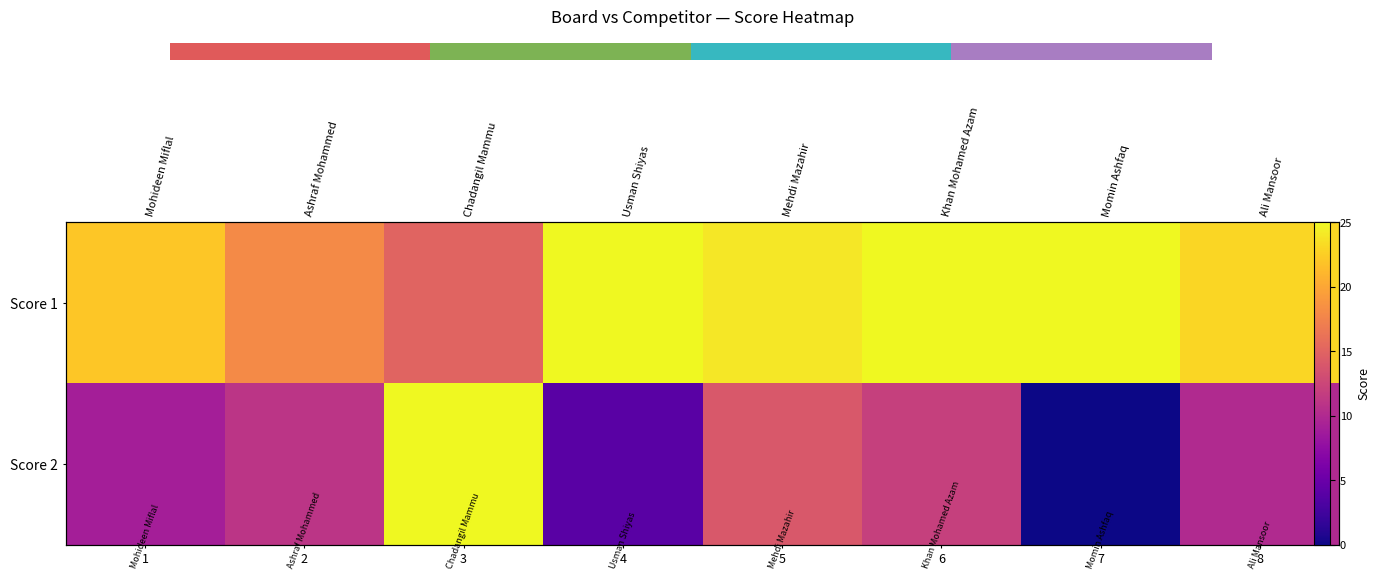

List the series in order of their peak value, highest first.

Score 1, Score 2